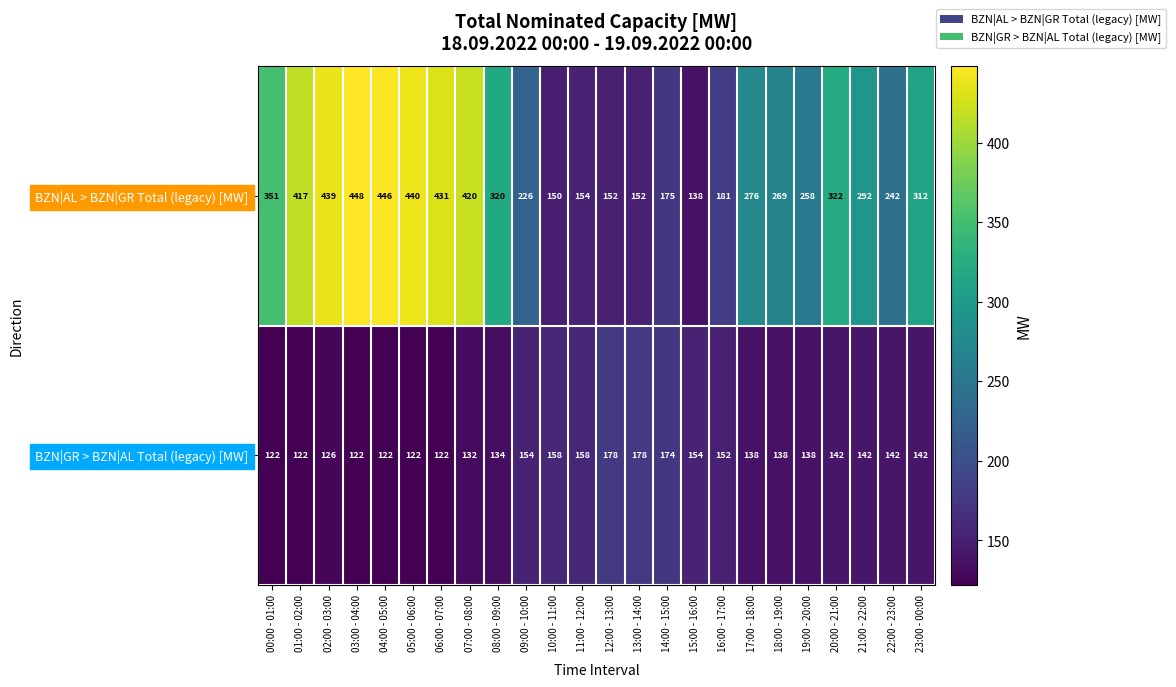

What is the highest value of the BZN|GR > BZN|AL Total (legacy) [MW] series?

178